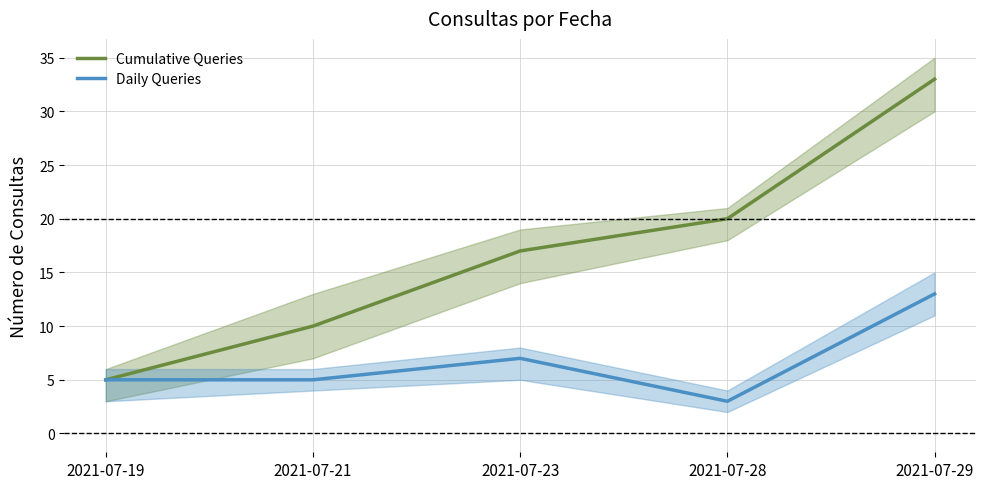

Between 2021-07-21 and 2021-07-29, which series saw the biggest shift?

Cumulative Queries